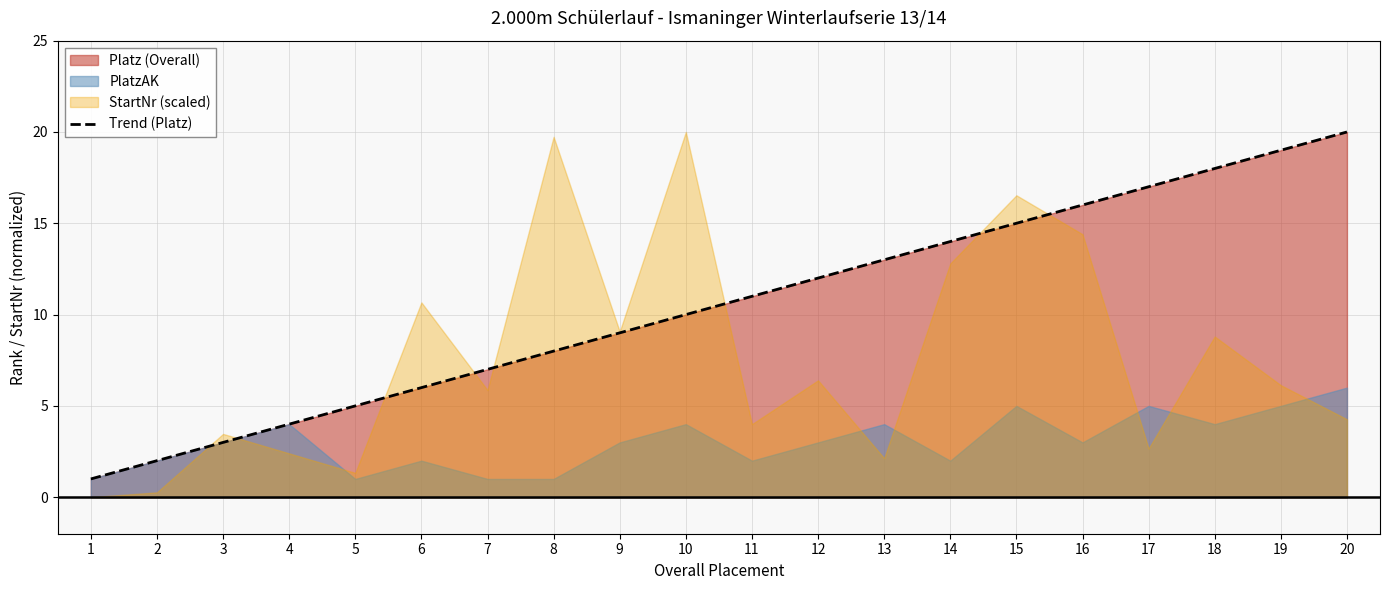

What is the change in value from 5 to 7?

+2.0